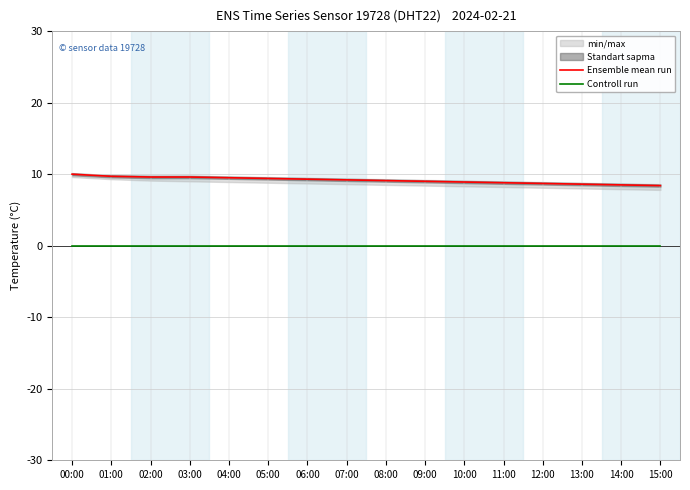

Rank the series by their average value, from highest to lowest.

Ensemble mean run, Controll run